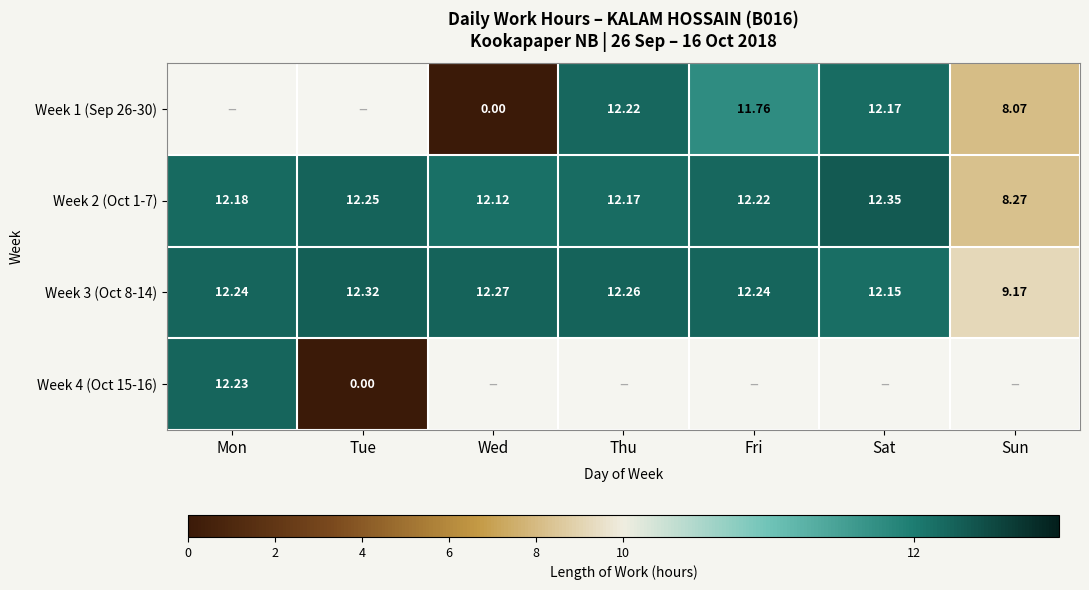

Rank the categories by Week 2 (Oct 1-7) value from highest to lowest.

Sat, Tue, Fri, Mon, Thu, Wed, Sun